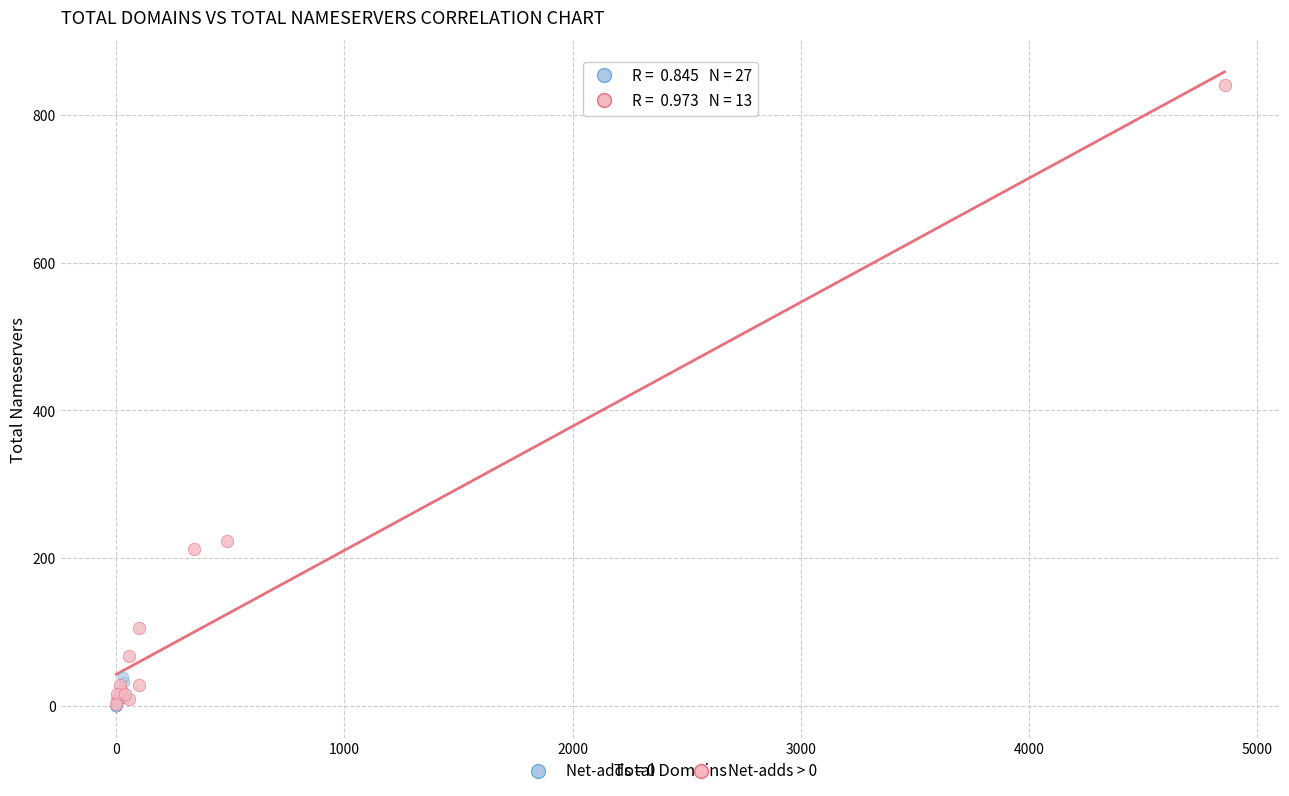

Which series contains the highest Y value?

Net-adds > 0